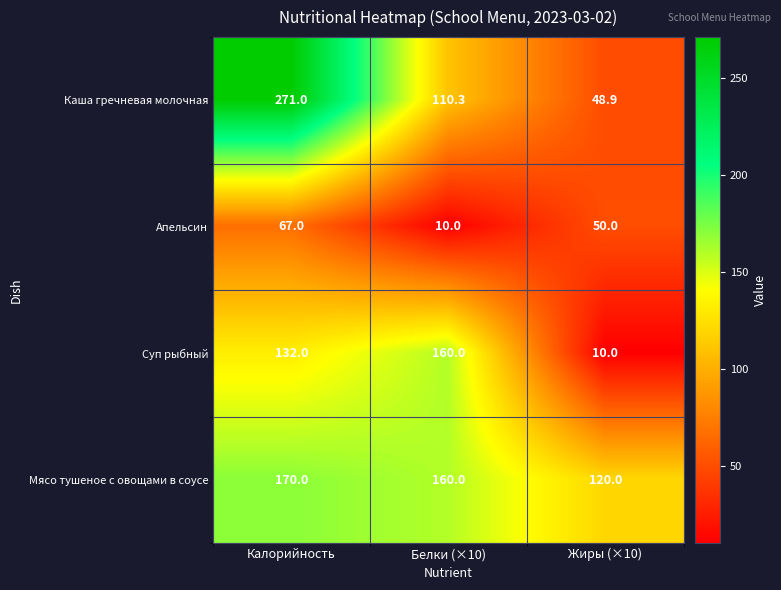

Reading left to right, list all the values displayed in this chart.

Каша гречневая молочная: 271.0	110.3	48.9
Апельсин: 67.0	10.0	50.0
Суп рыбный: 132.0	160.0	10.0
Мясо тушеное с овощами в соусе: 170.0	160.0	120.0